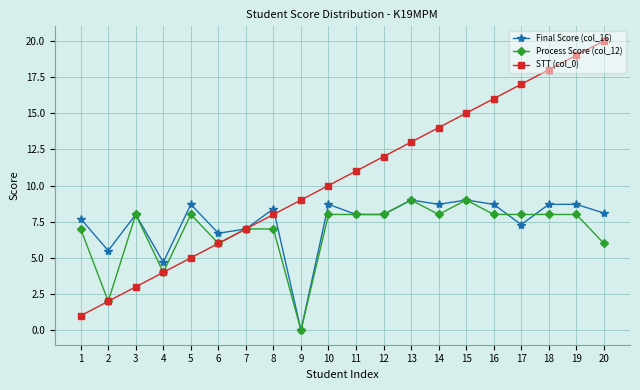

Rank the series by their average value, from lowest to highest.

Process Score (col_12), Final Score (col_16), STT (col_0)